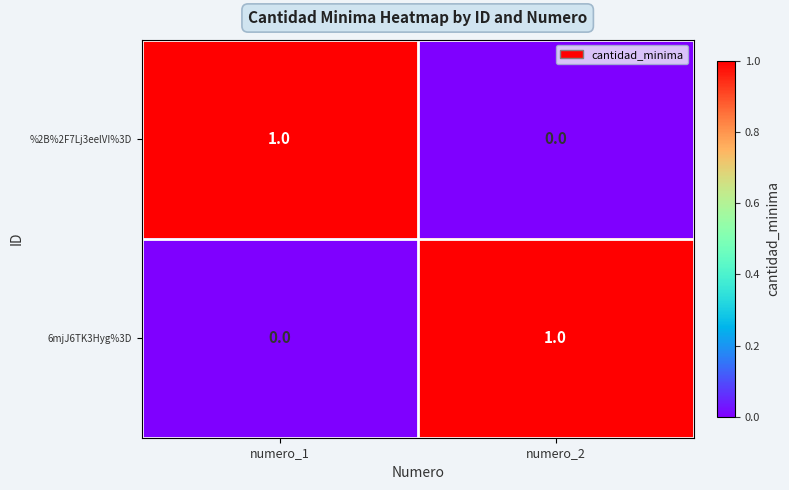

Which category has the highest value in the 6mjJ6TK3Hyg%3D series?

numero_2